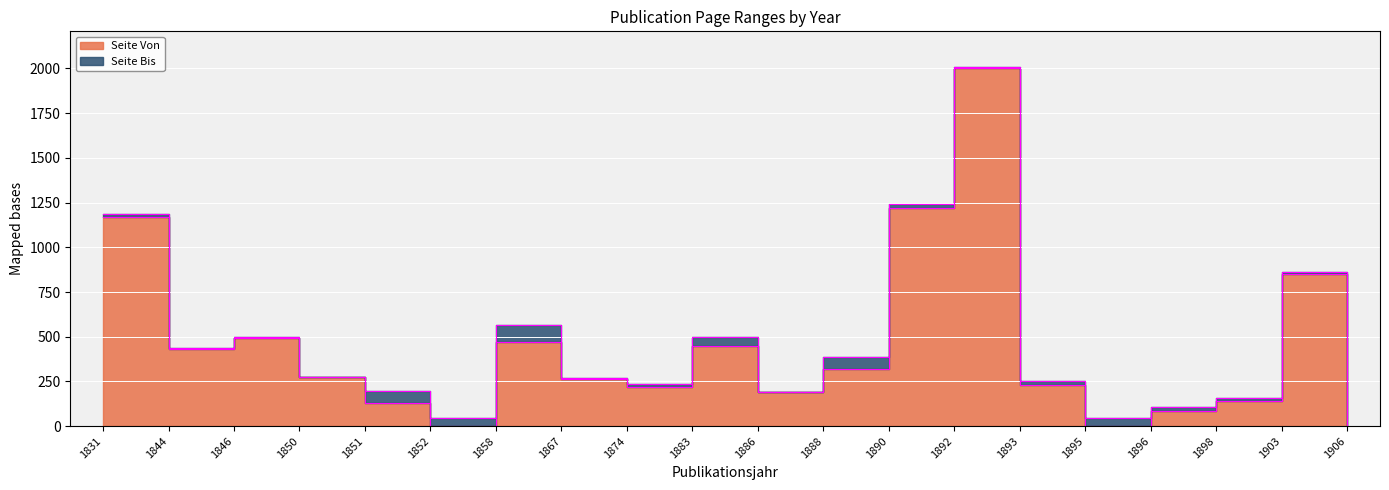

What is the sum of all Seite Bis values?

9507